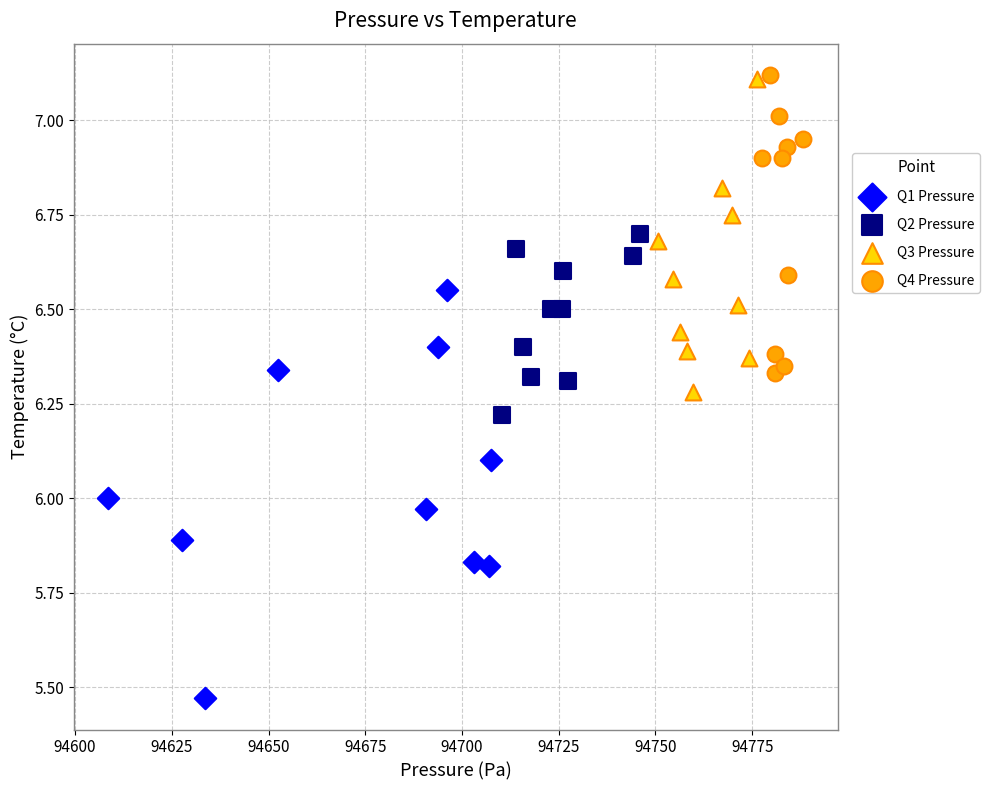

Which series has the largest Y range (max minus min)?

Q1 Pressure